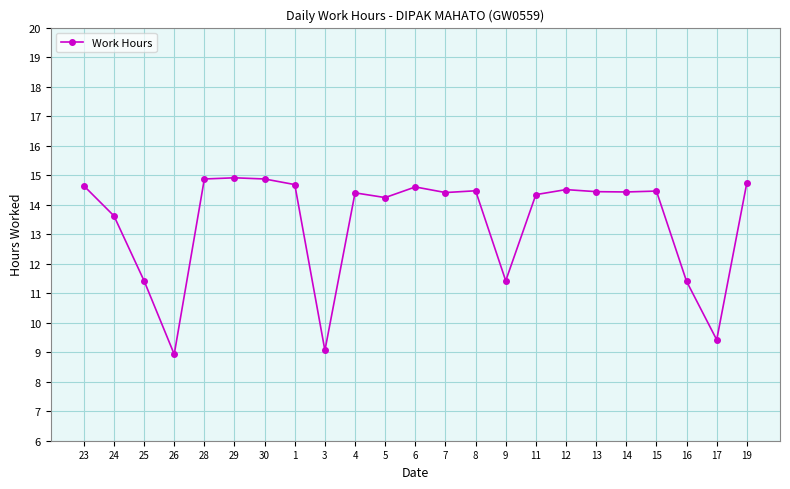

Where does the data first go above 14?

23